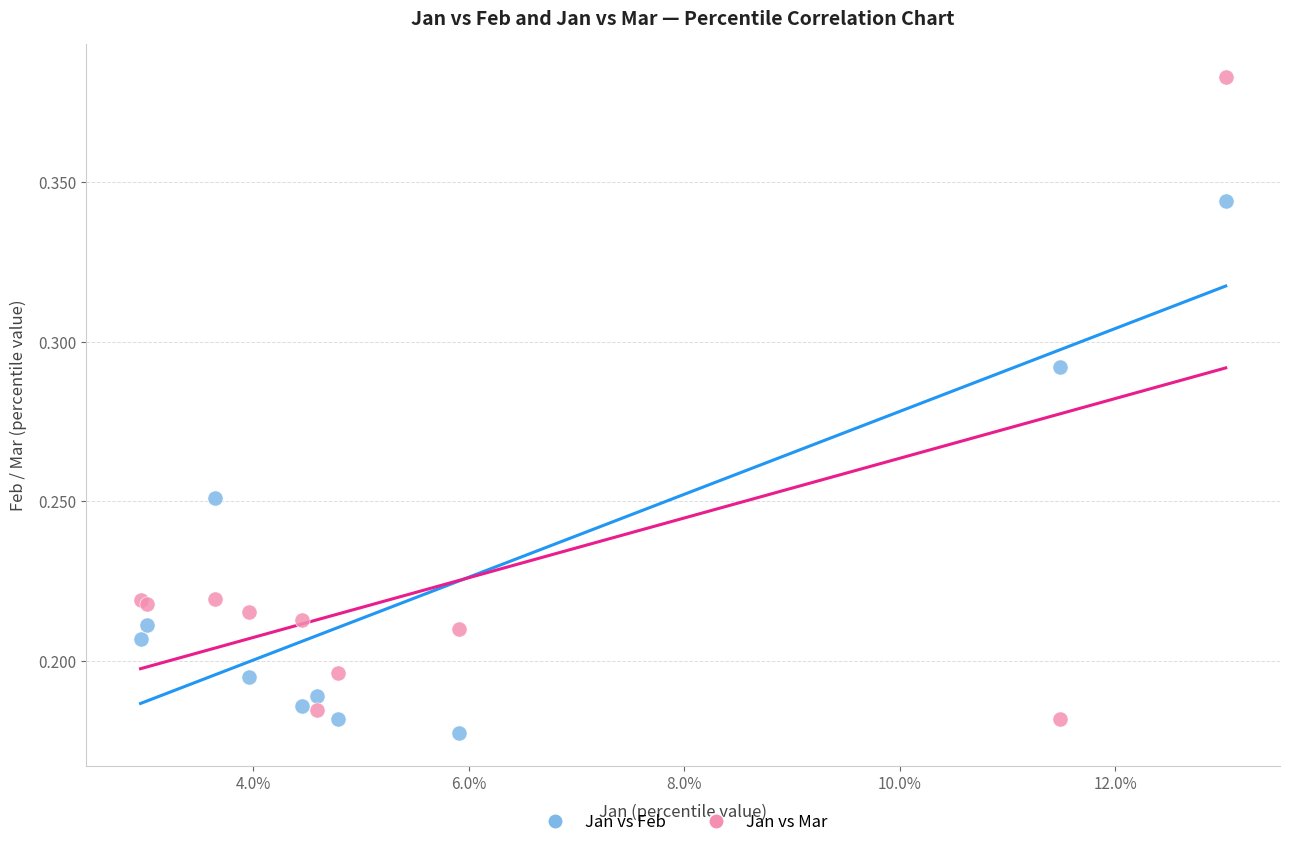

Which series contains the lowest Y value?

Jan vs Feb